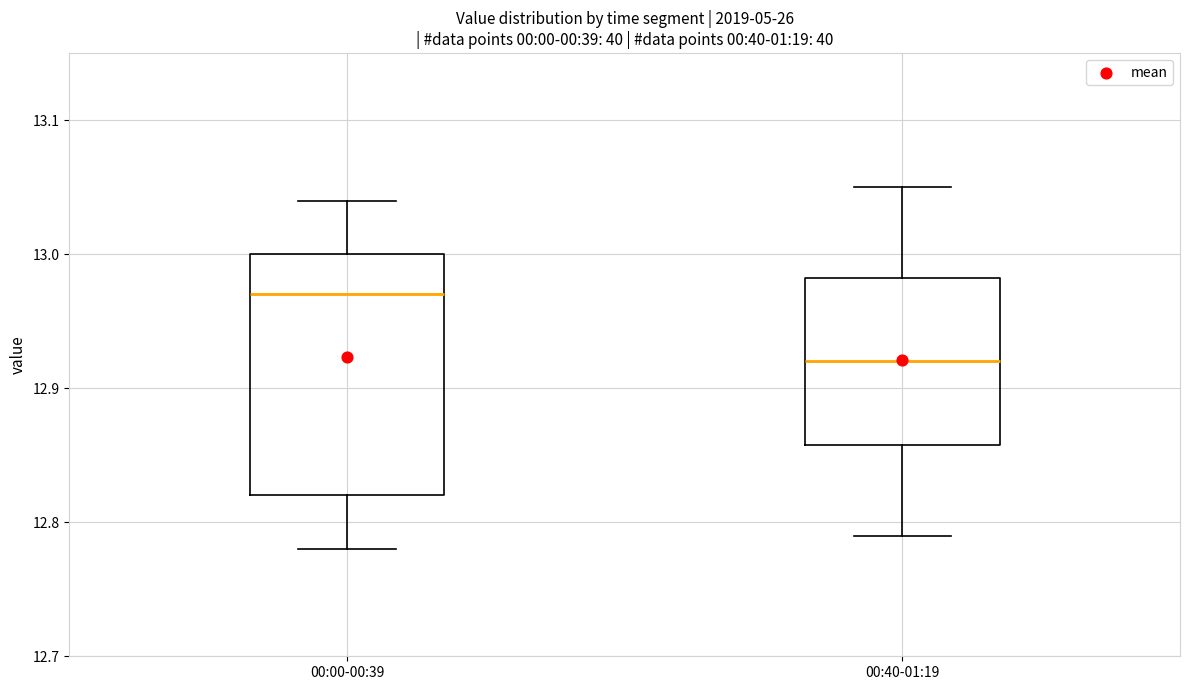

Reading left to right, read every box against the y-axis: the position of its median line, the range the box covers, and the ends of its whiskers. The values are not printed on the chart, so give them approximately, as read against the axis.

00:00-00:39: median 12.97, box 12.82 to 13.00, whiskers 12.78 to 13.04
00:40-01:19: median 12.92, box 12.86 to 12.98, whiskers 12.79 to 13.05